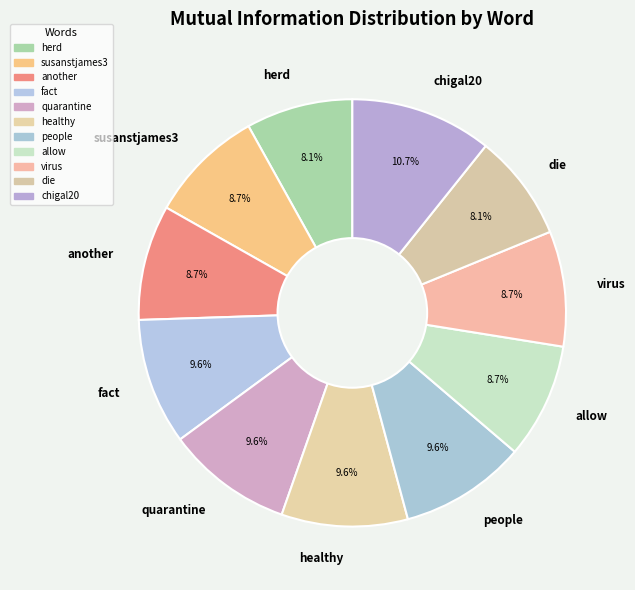

Approximately how many times larger is the value at people compared to chigal20?

0.9